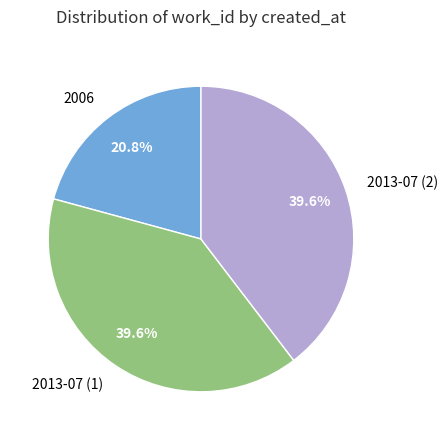

Does 2013-07 (1) represent more than half of the total?

No